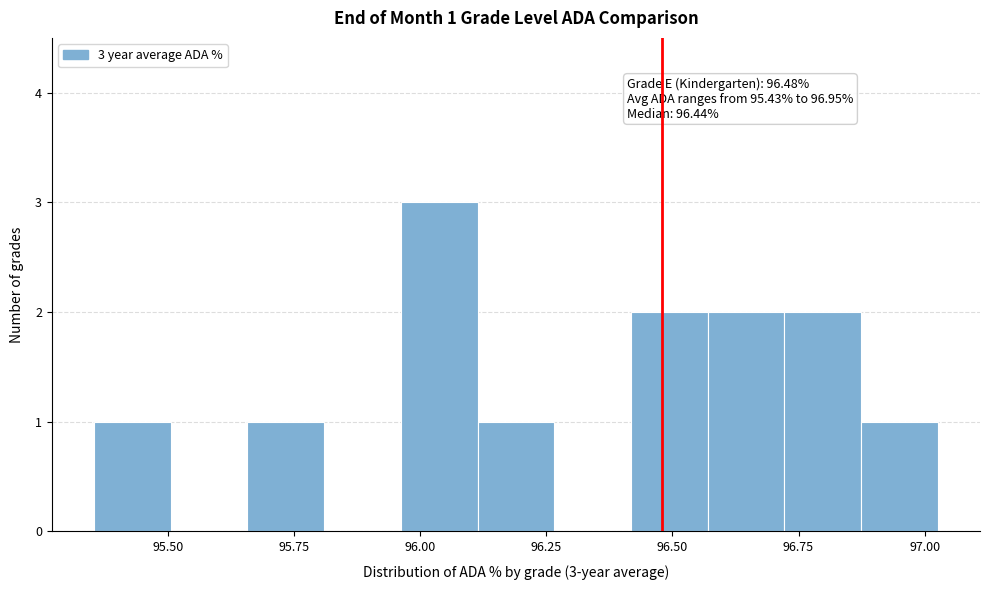

Read against the x-axis, roughly where is the centre of the tallest bar?

96.05